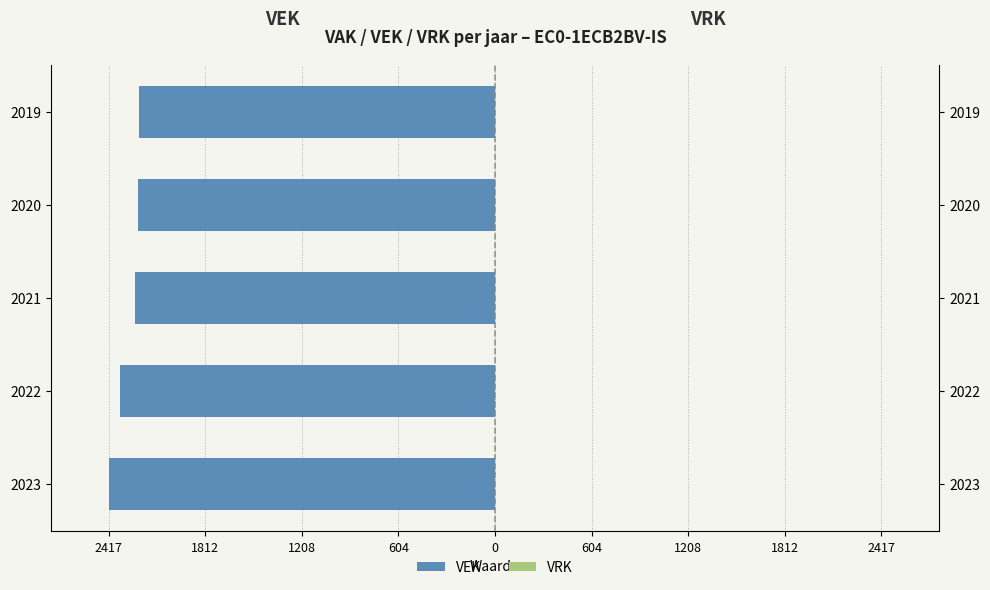

What is the difference between the VEK values at 2022 and 2021?

98.0